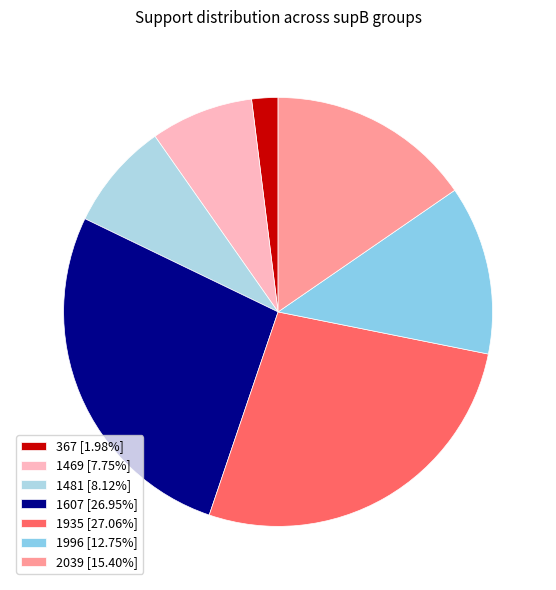

Is there any slice that represents more than half of the pie?

No